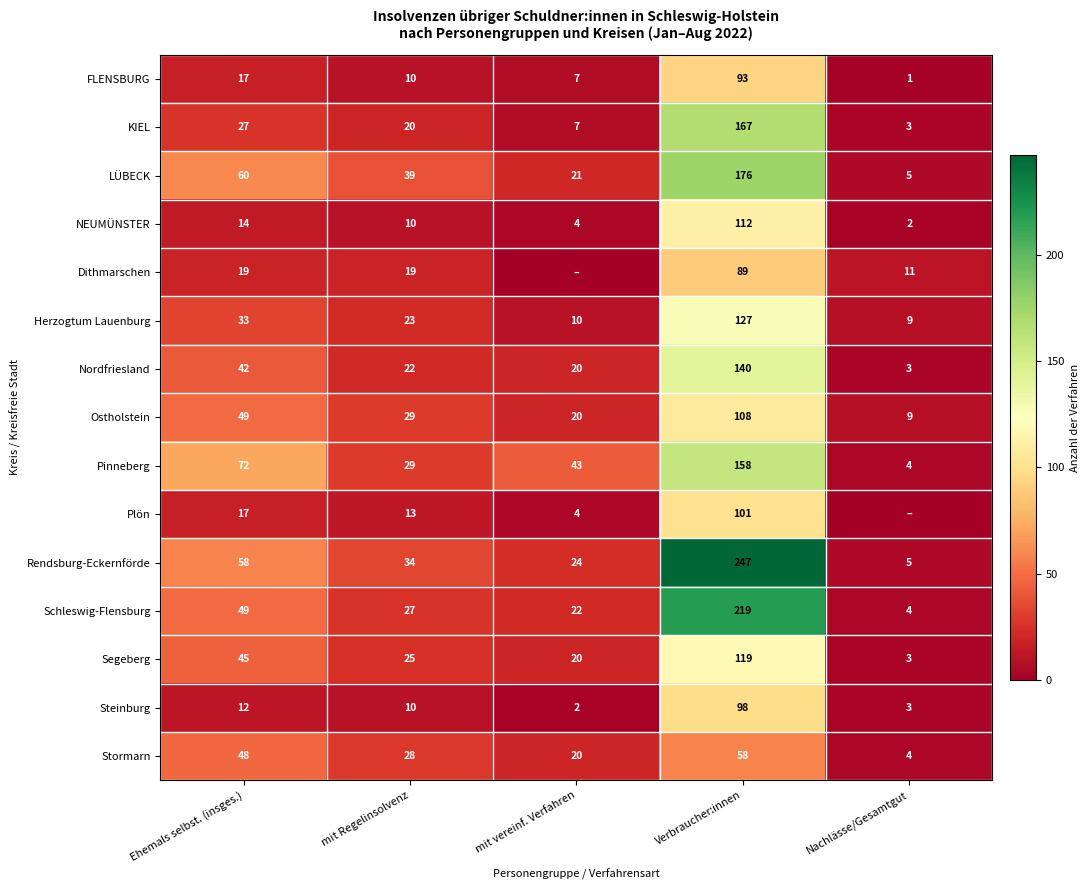

Which label corresponds to the smallest value in the chart?

mit vereinf. Verfahren